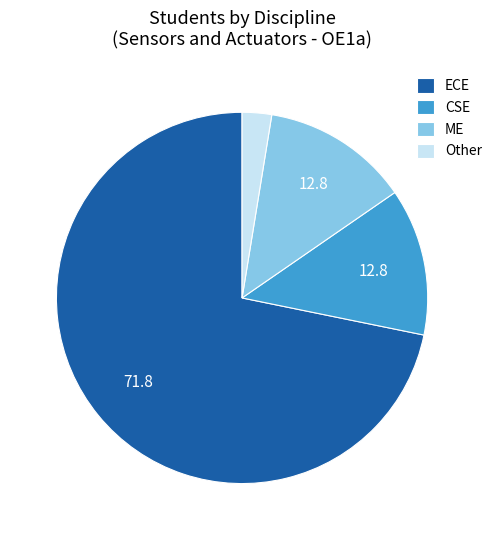

Combined, do CSE and Other account for over 50%?

No